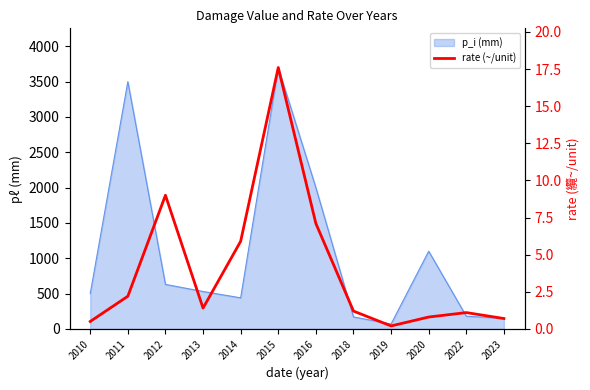

At which label is the value closest to 8?

2016